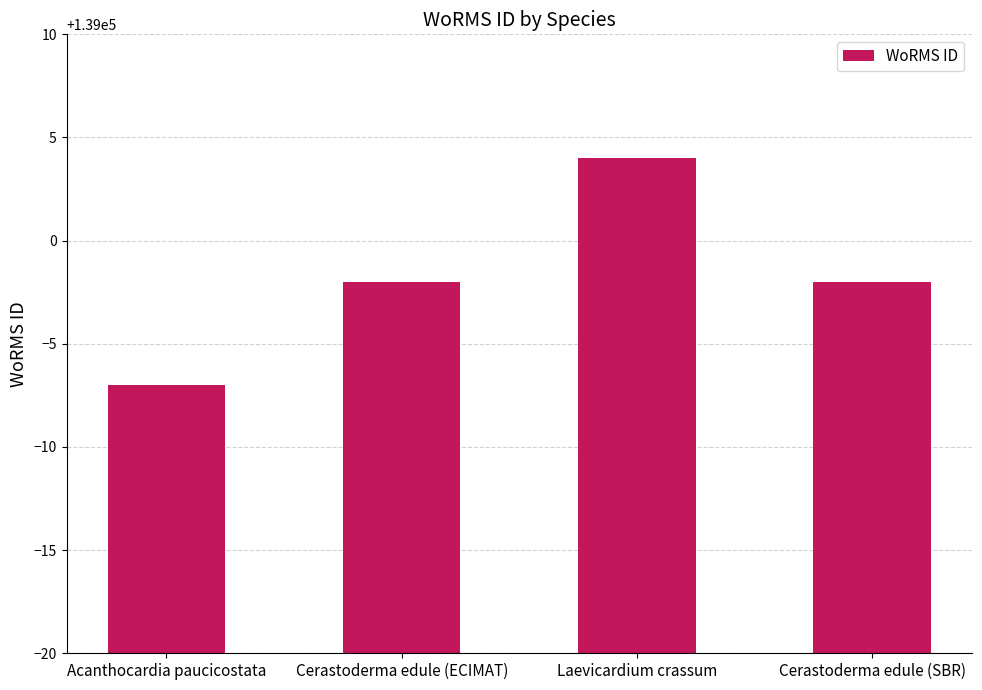

What is the label of the 2nd bar from the left?

Cerastoderma edule (ECIMAT)